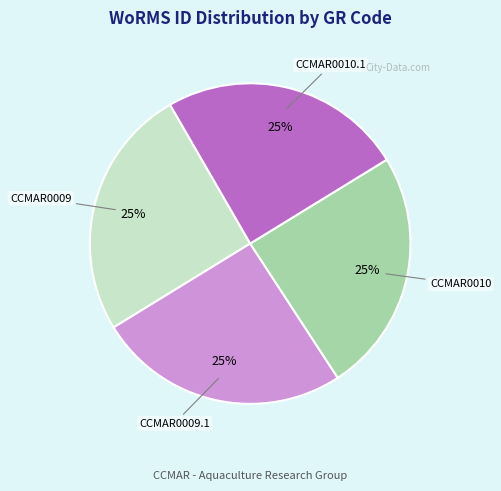

To the nearest percent, what percentage of the pie is CCMAR0009?

25%